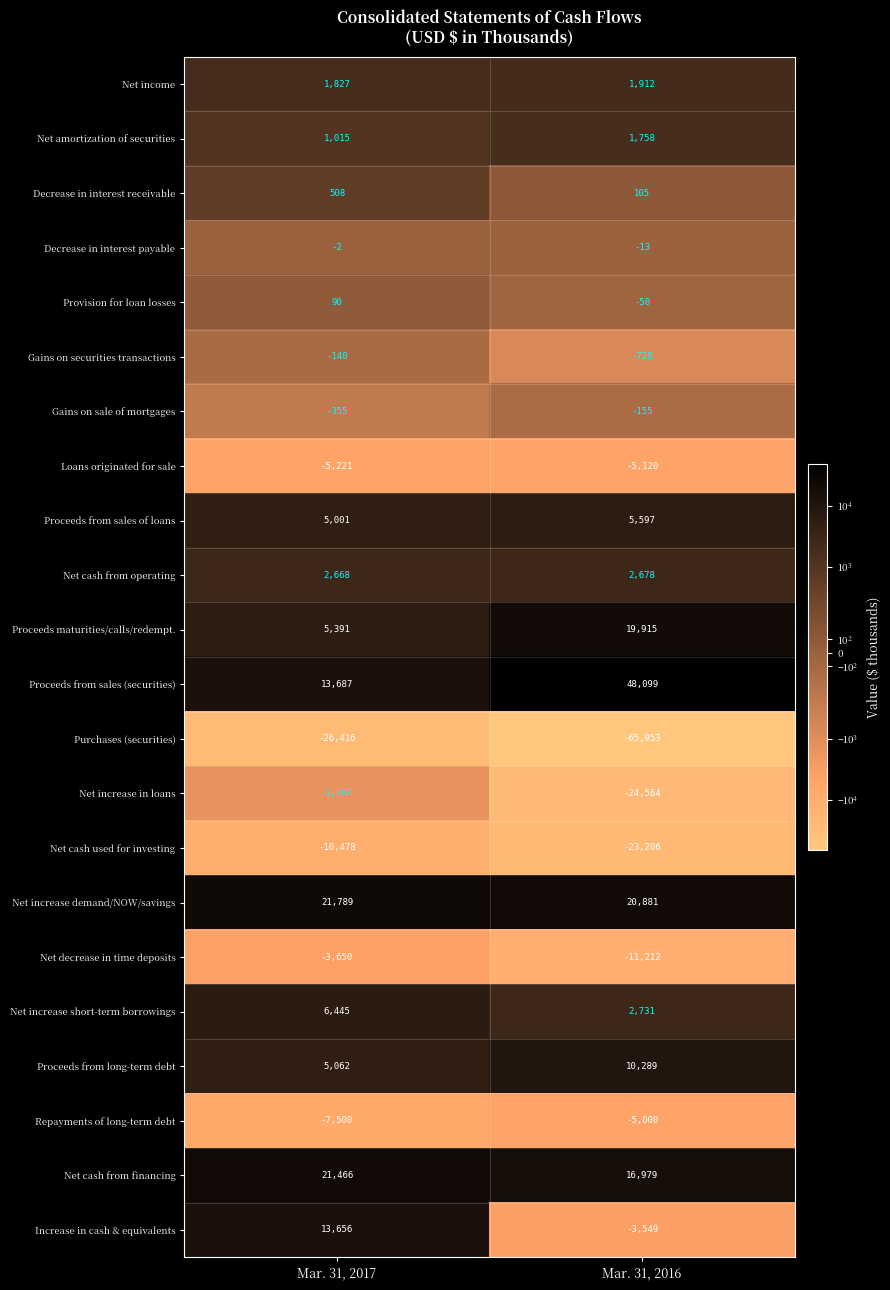

Which category has the highest value across all series?

Mar. 31, 2016